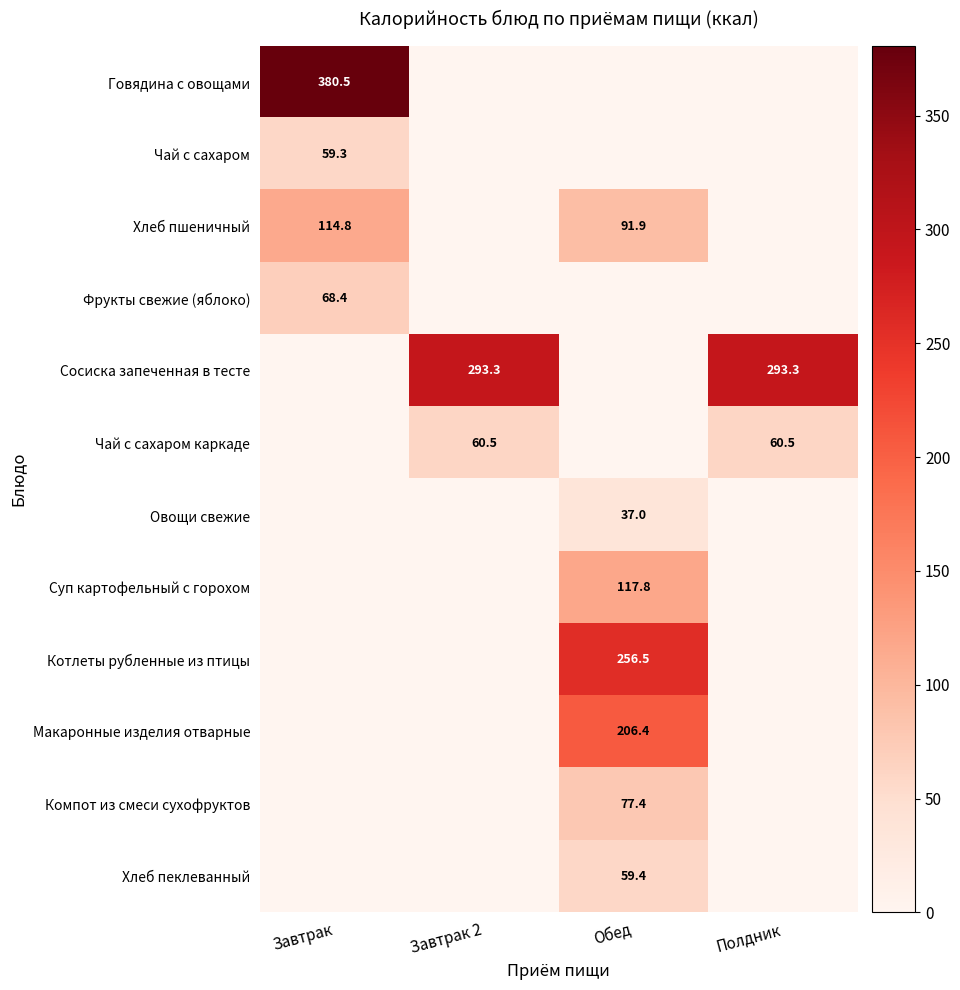

At which category does the chart reach its minimum across all series?

Завтрак 2